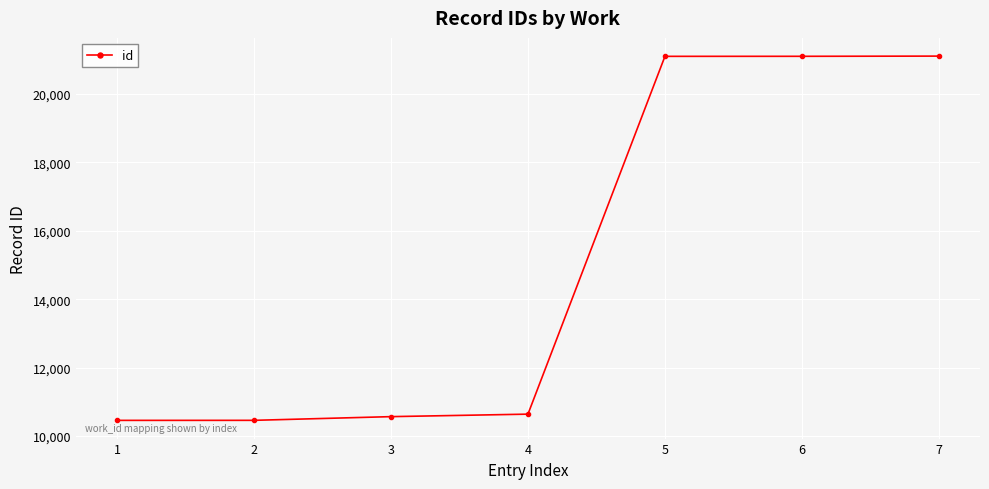

What is the value of the 2nd point from the left?

10461